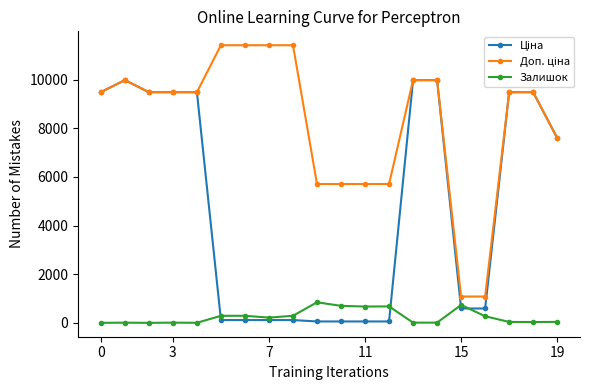

What is the greatest value displayed?

11410.0